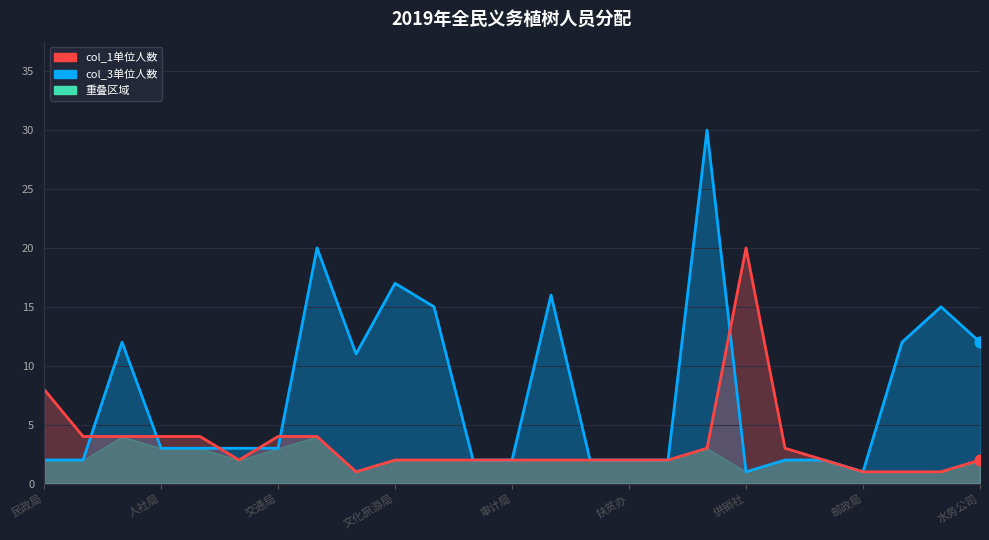

Which series has the largest Y range (max minus min)?

col_3单位人数